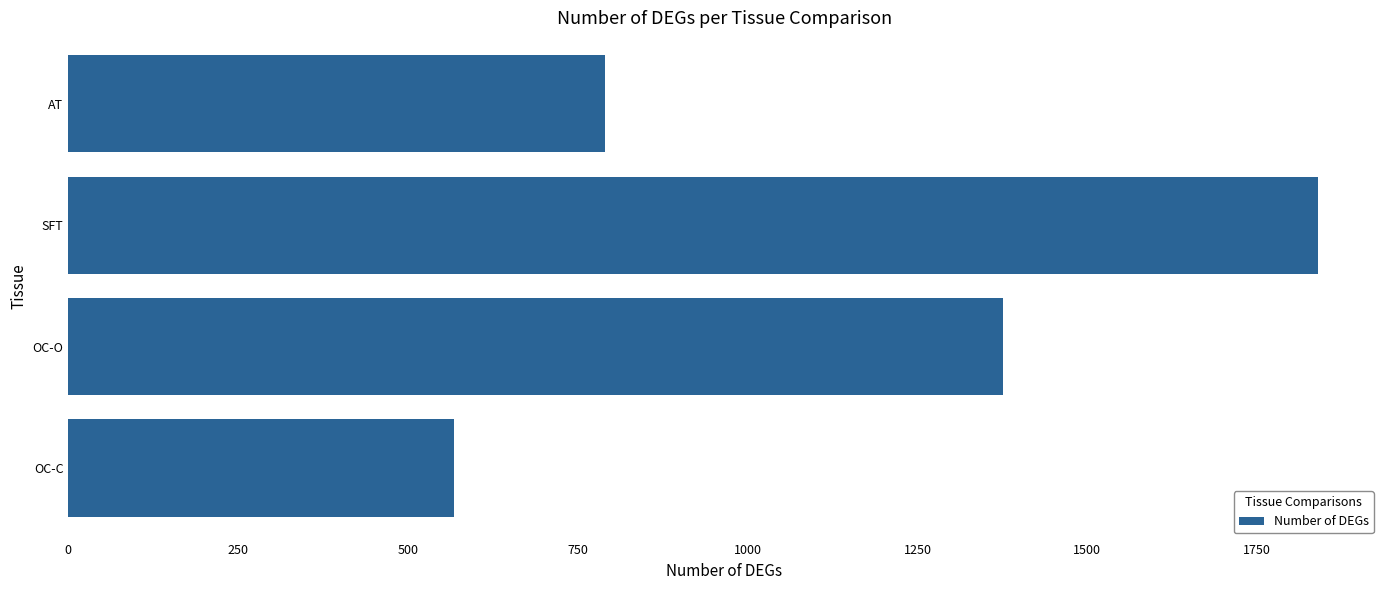

Is it true that the value at OC-C is 772?

False